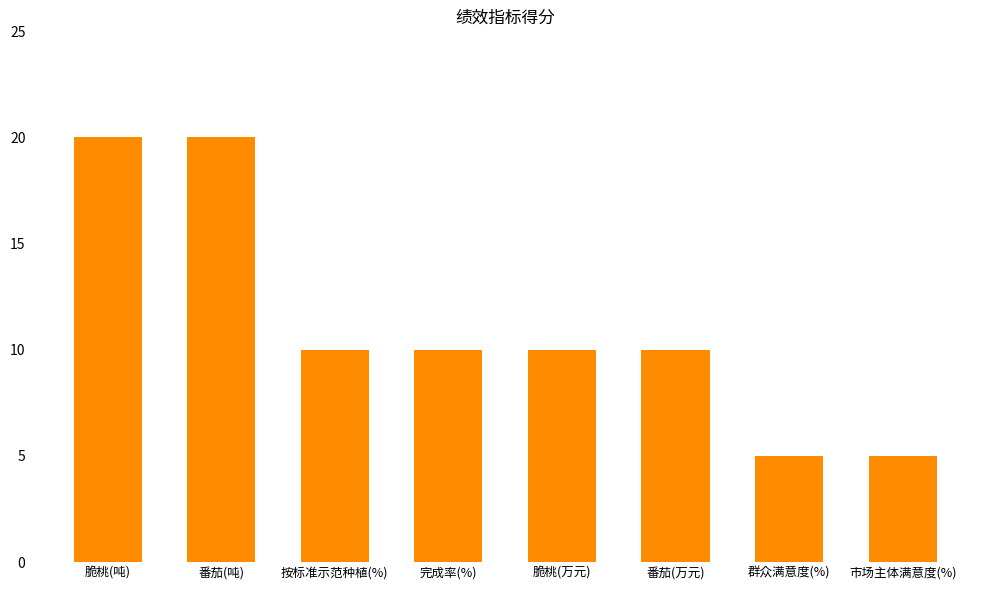

Is it true that the value at 按标准示范种植(%) is 17?

False